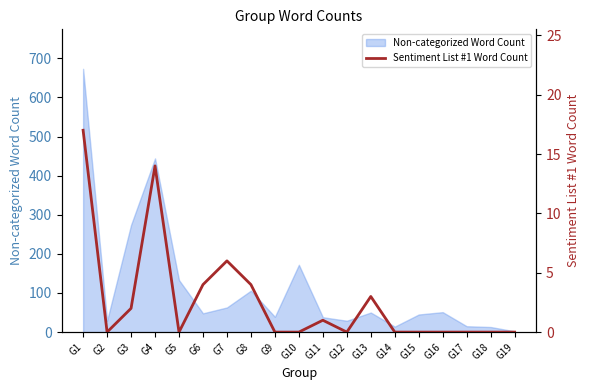

Where is the first local minimum?

G2